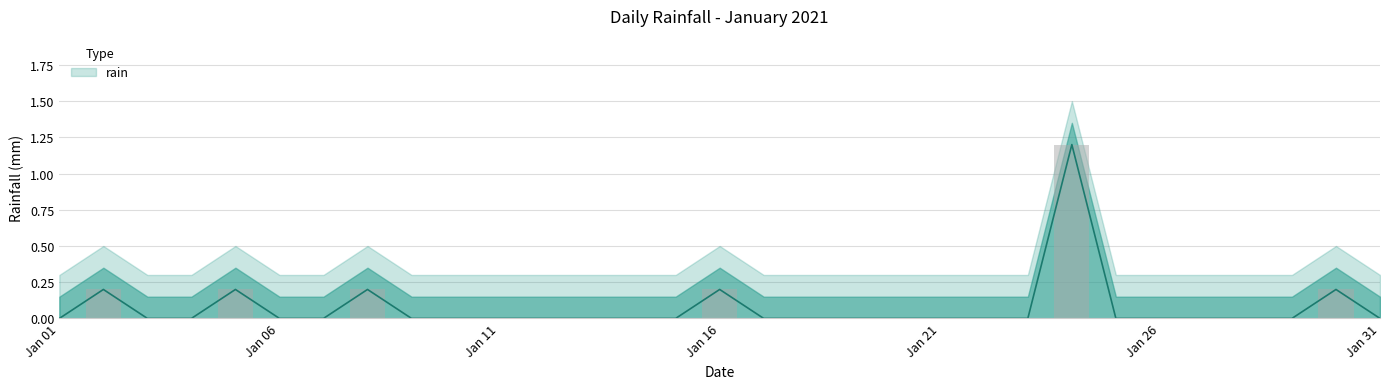

Between 2021-01-15 and 2021-01-18, which is larger?

2021-01-15